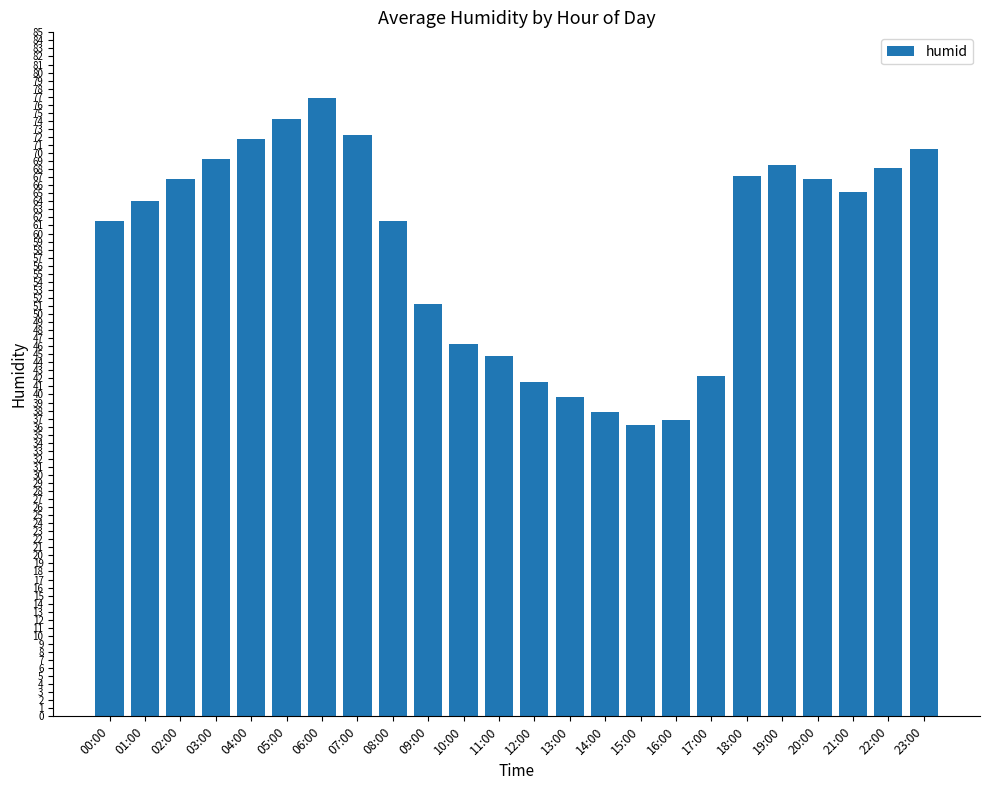

What is the sum of all values?

1401.1